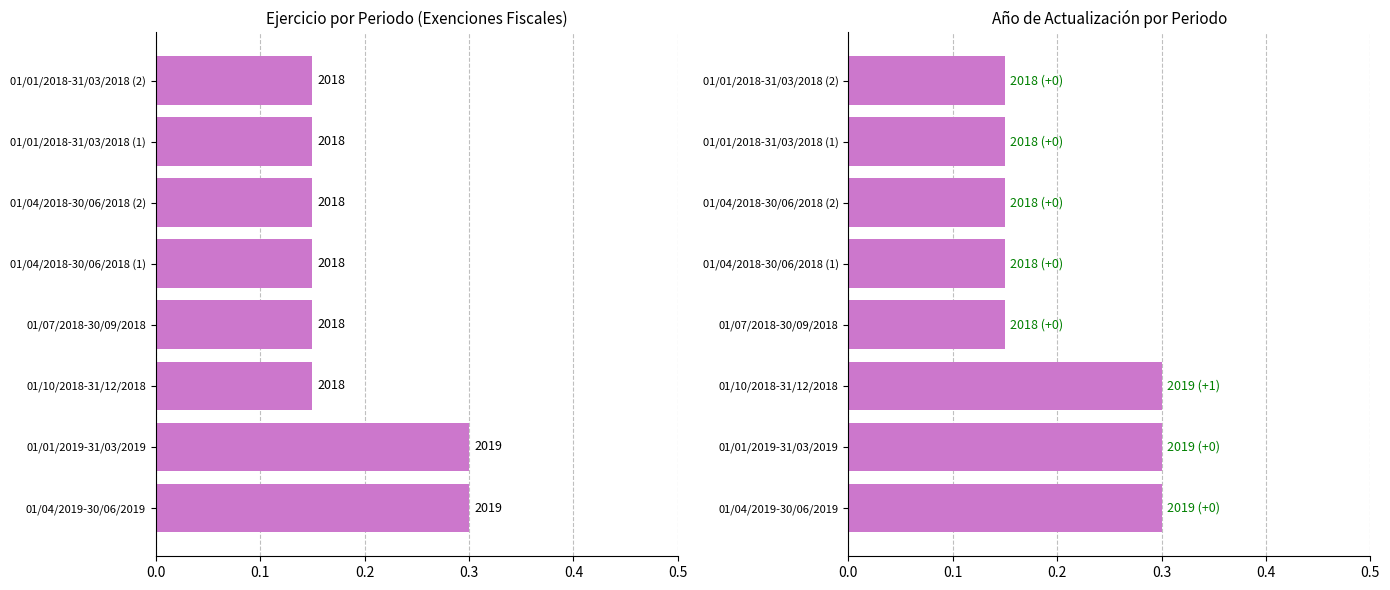

How many bars are there in each group?

2